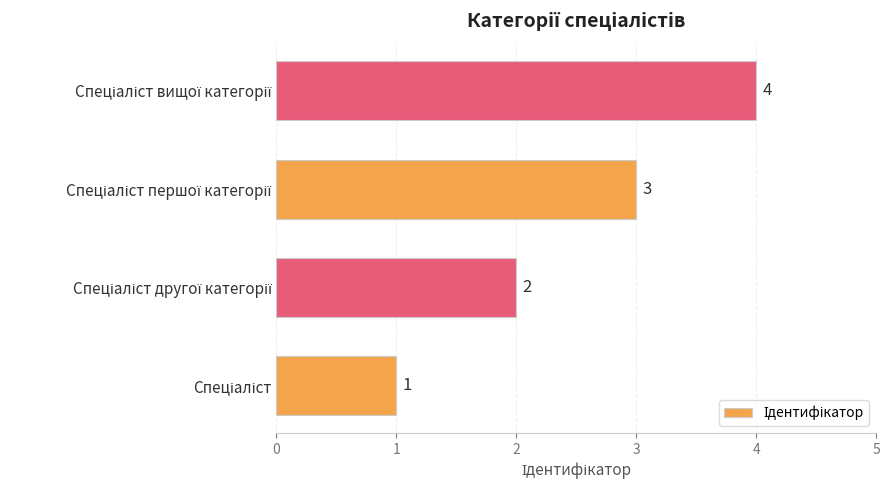

What is the sum of all values?

10